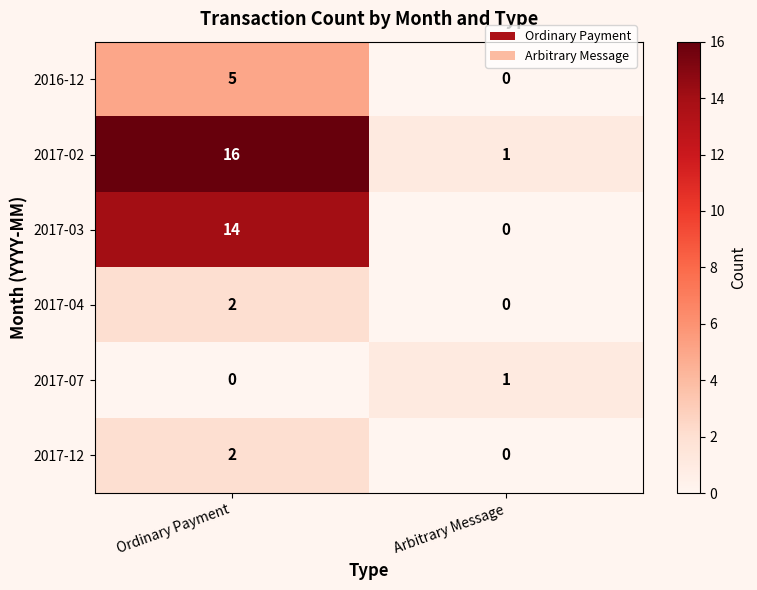

What is the sum of the 2017-02 values at Arbitrary Message and Ordinary Payment?

17